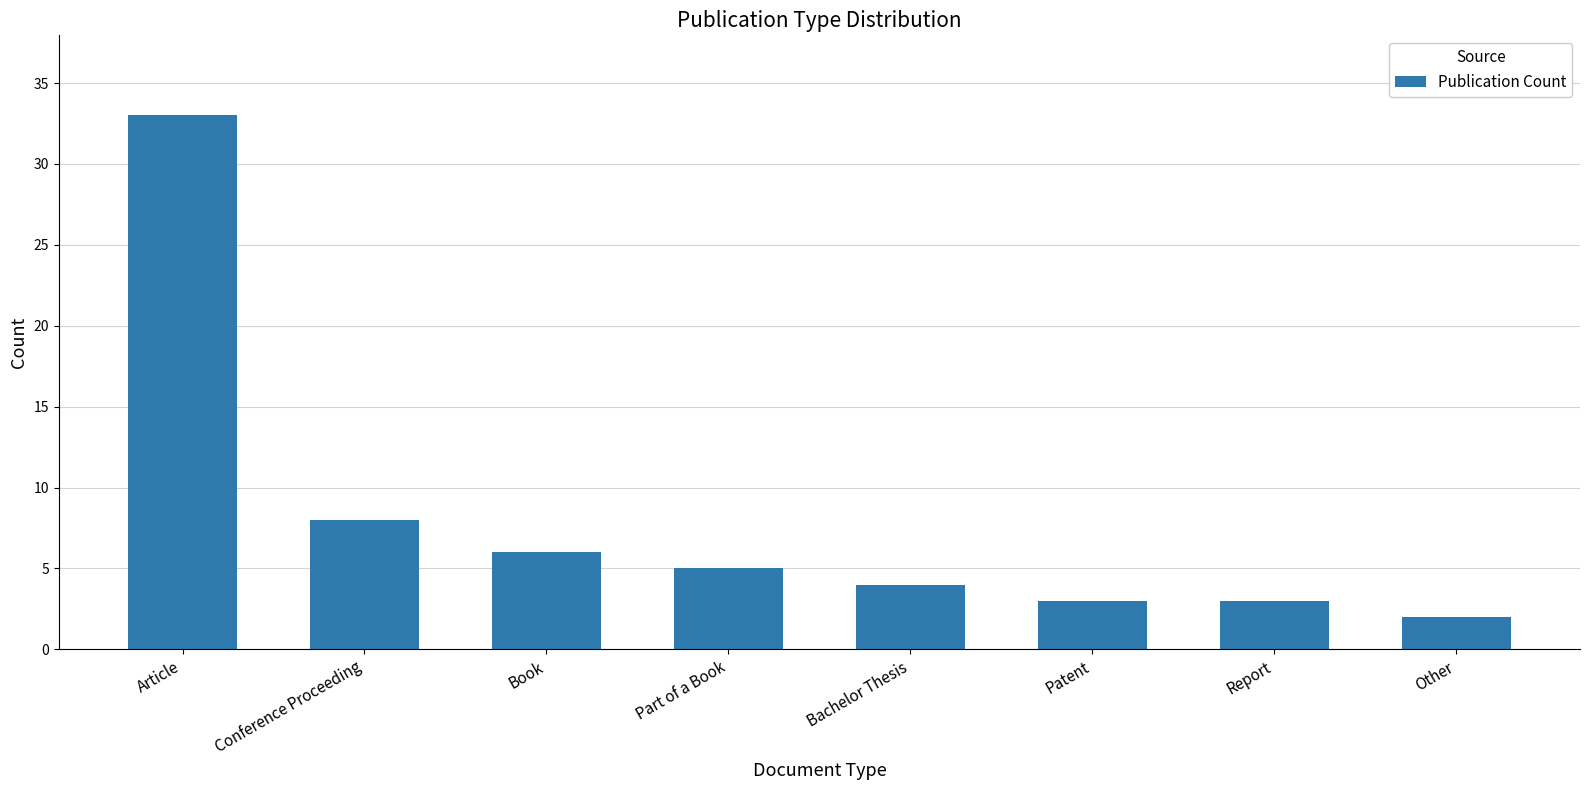

Which label corresponds to the smallest value in the chart?

Other